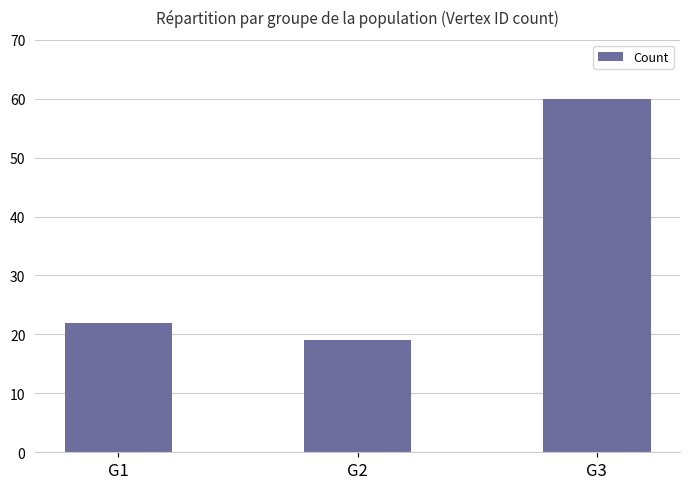

Reading right to left, transcribe all the data shown in this chart.

G3=60	G2=19	G1=22